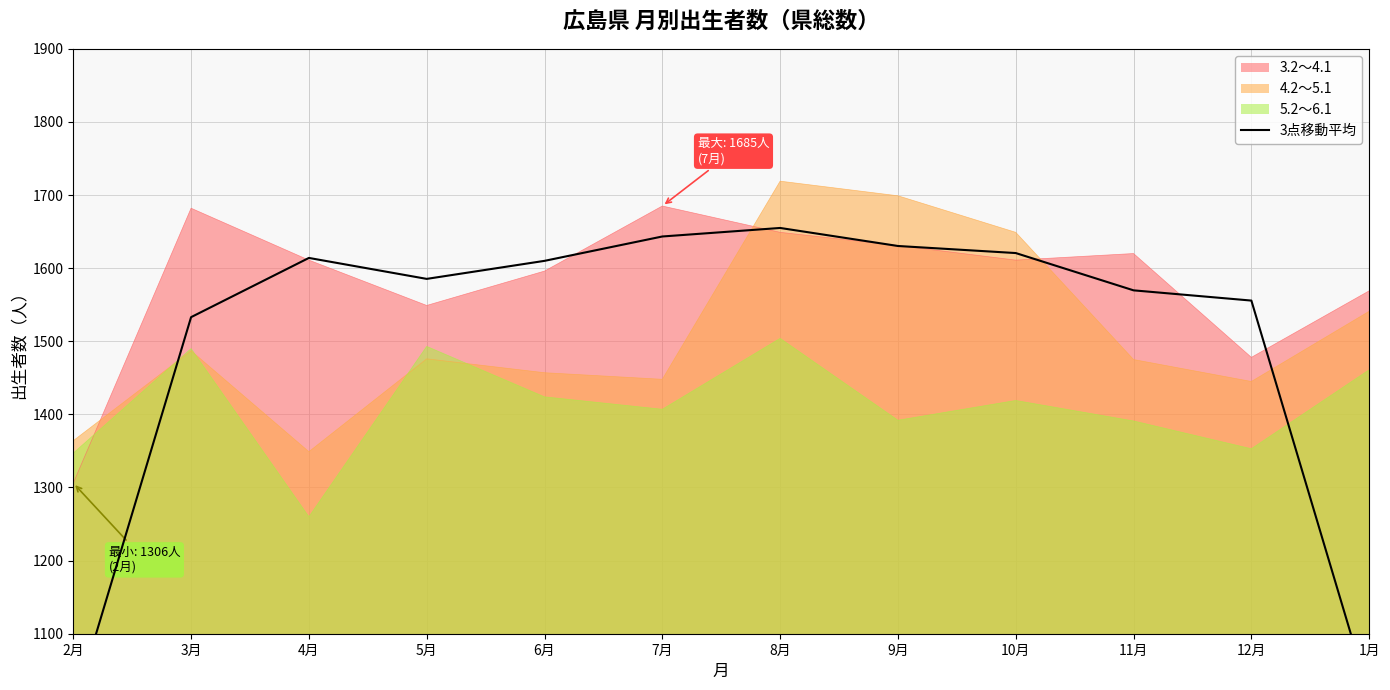

What position from the right is 7月?

7